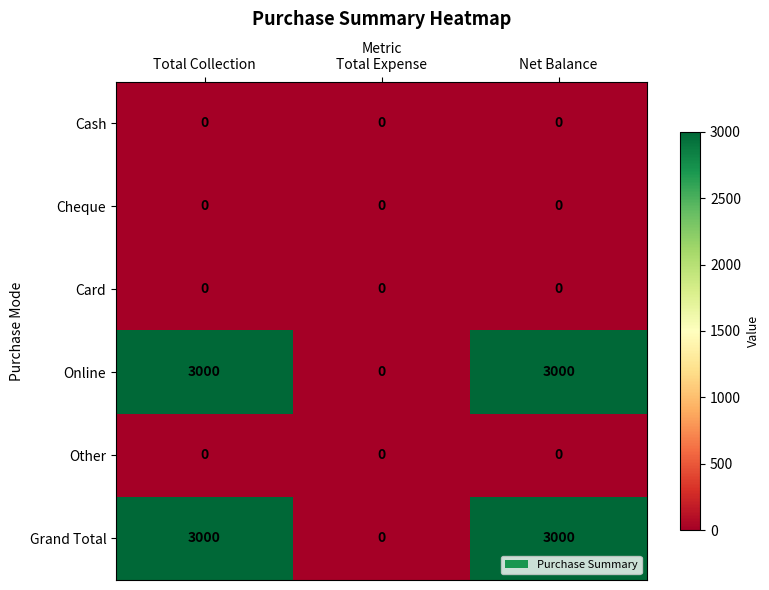

Read the Grand Total value at Net Balance.

3000